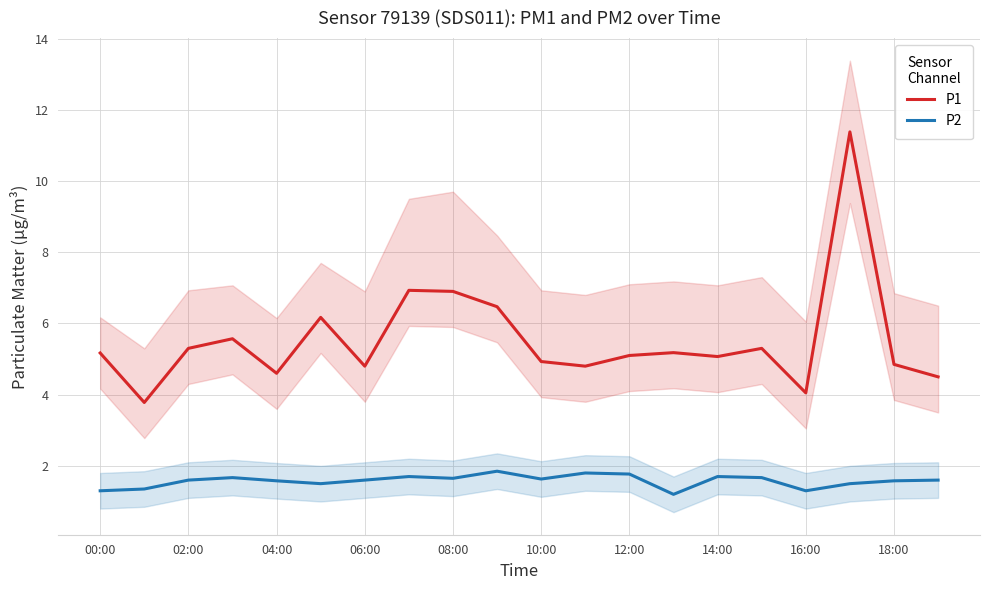

The P2 series shows 1.6 at 08:00. True or false?

True